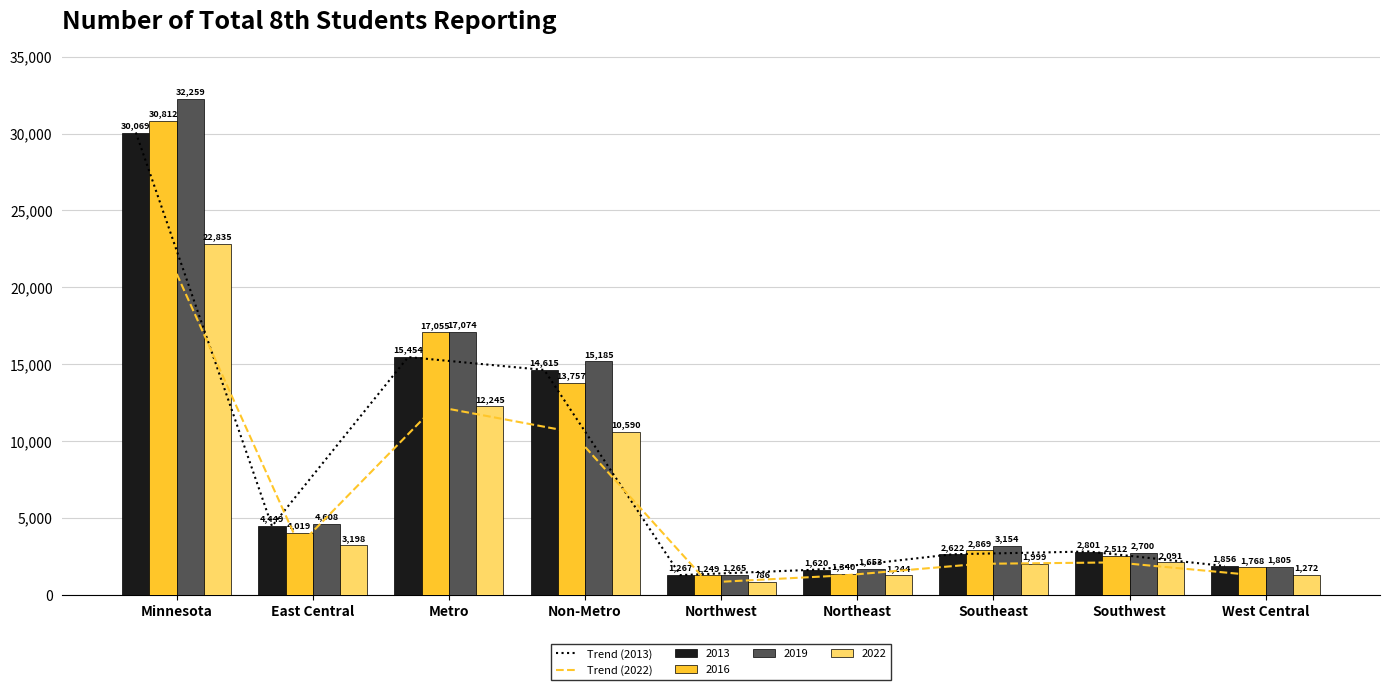

How many values in the 2013 series are below 2801?

4